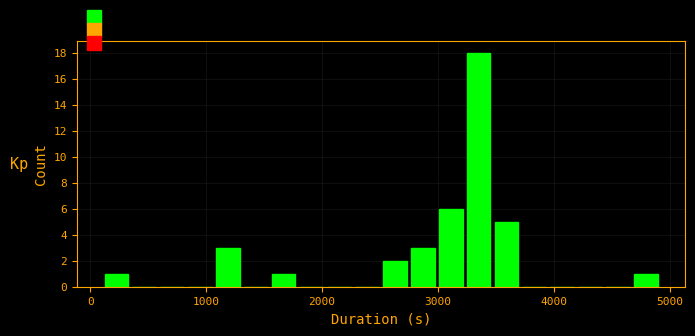

Read against the x-axis, roughly where is the centre of the tallest bar?

3400